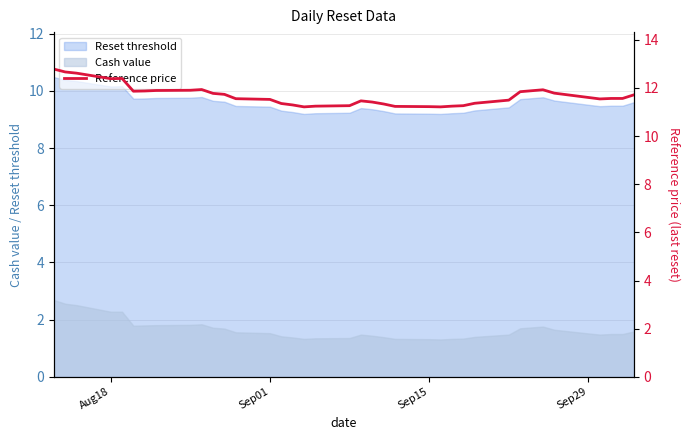

True or false: Cash value and Reset threshold intersect in this chart.

False